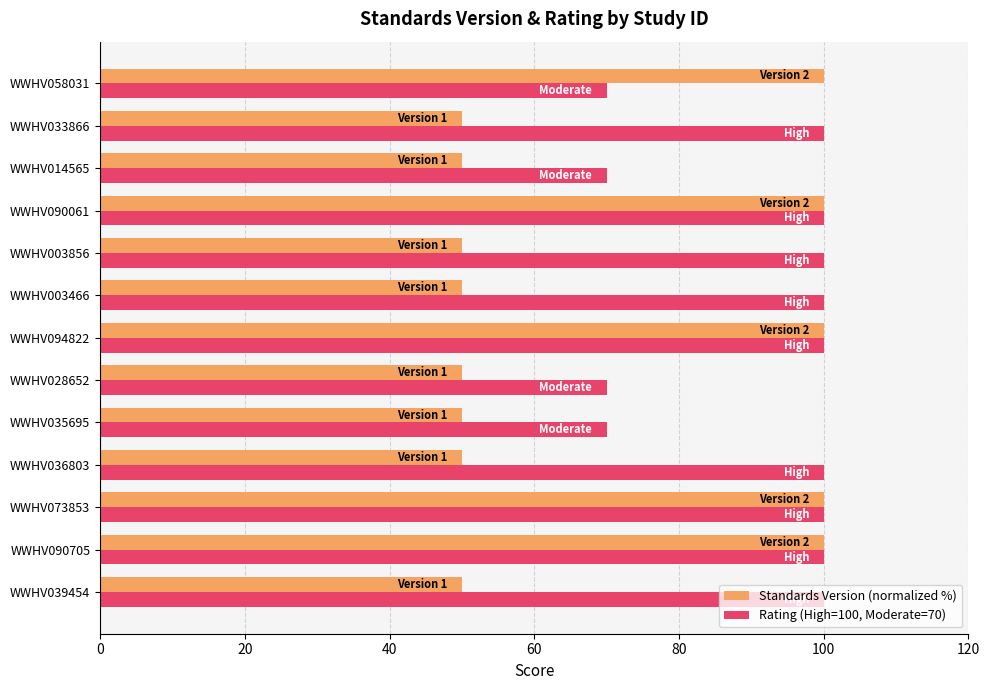

What is the spread (max minus min) of values at WWHV036803?

50